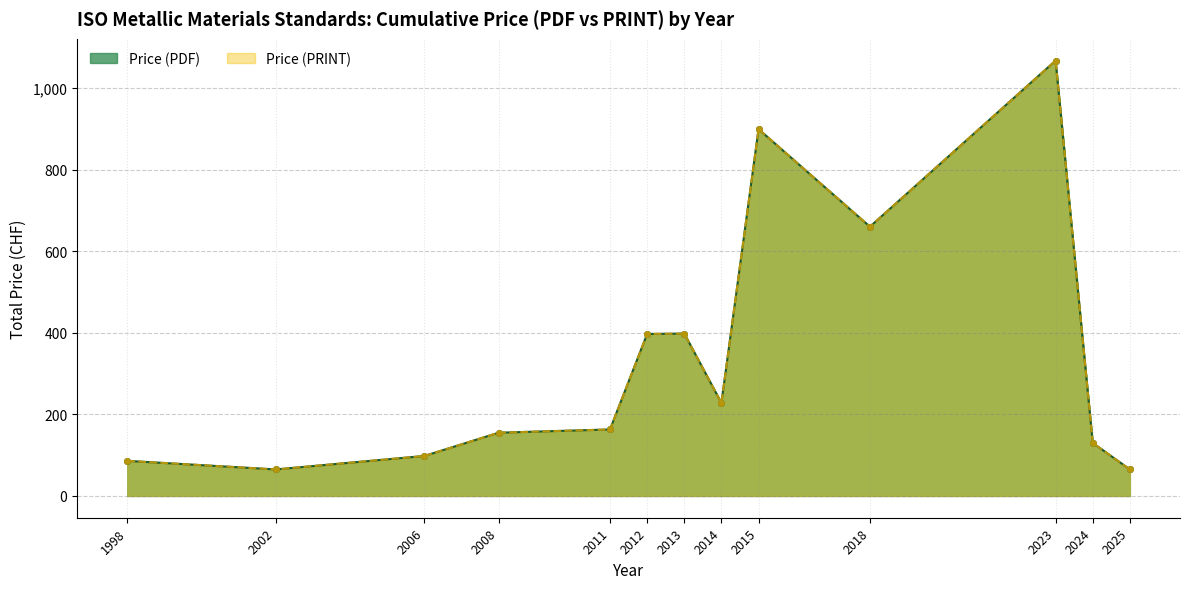

How many values in the Price (PRINT) series exceed 181?

6